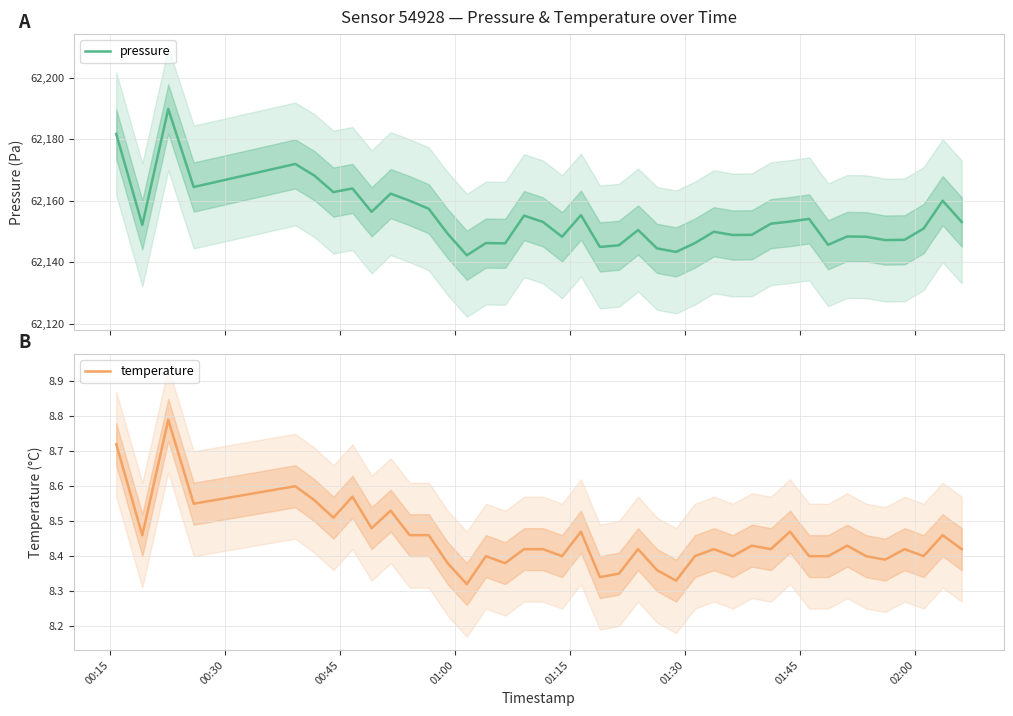

What is the highest value of the pressure series?

62189.9